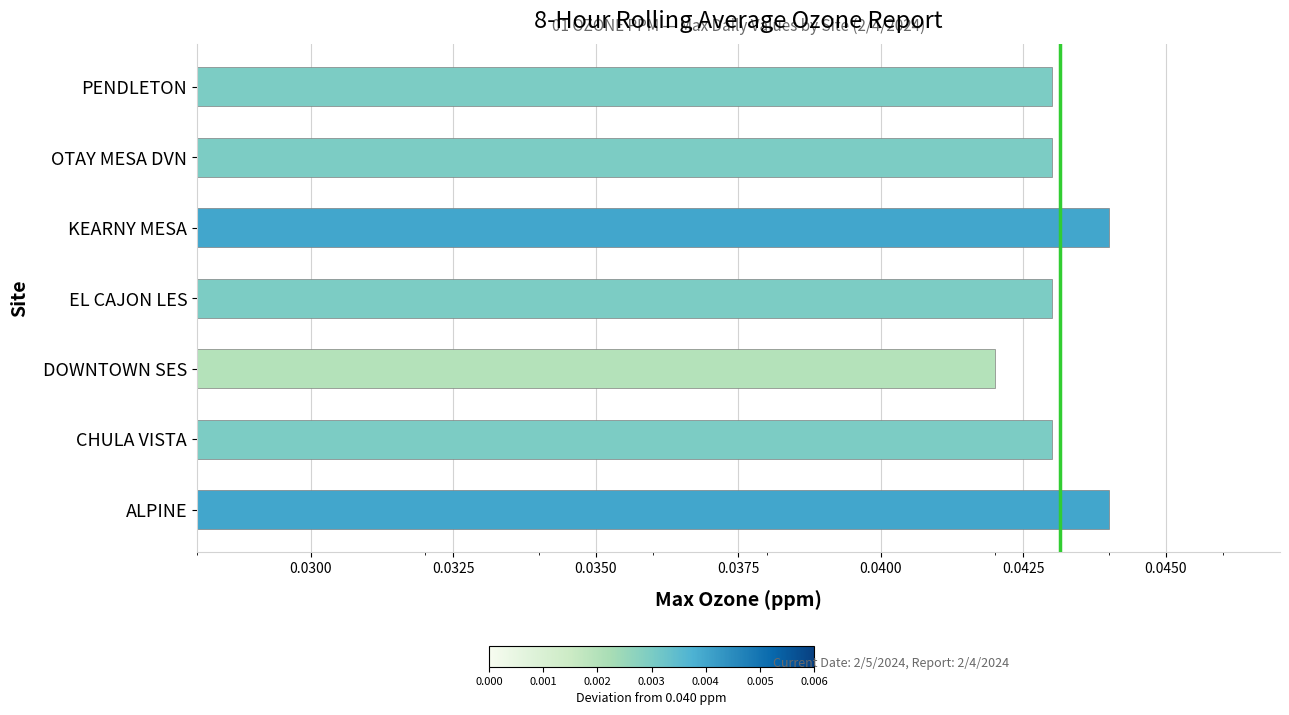

At which category does the chart reach its minimum across all series?

DOWNTOWN SES